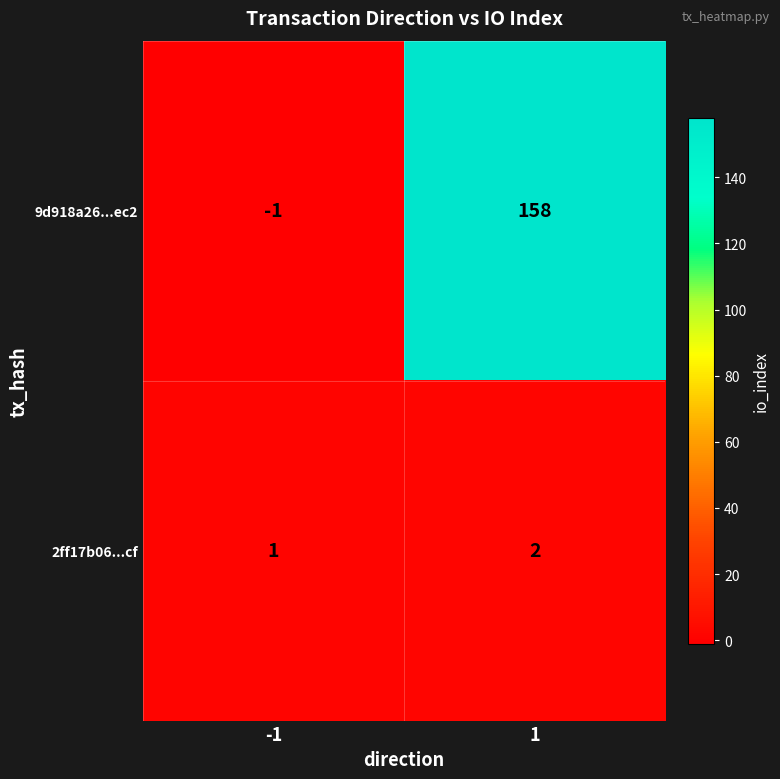

What is the sum of the 9d918a26...ec2 values at 1 and -1?

157